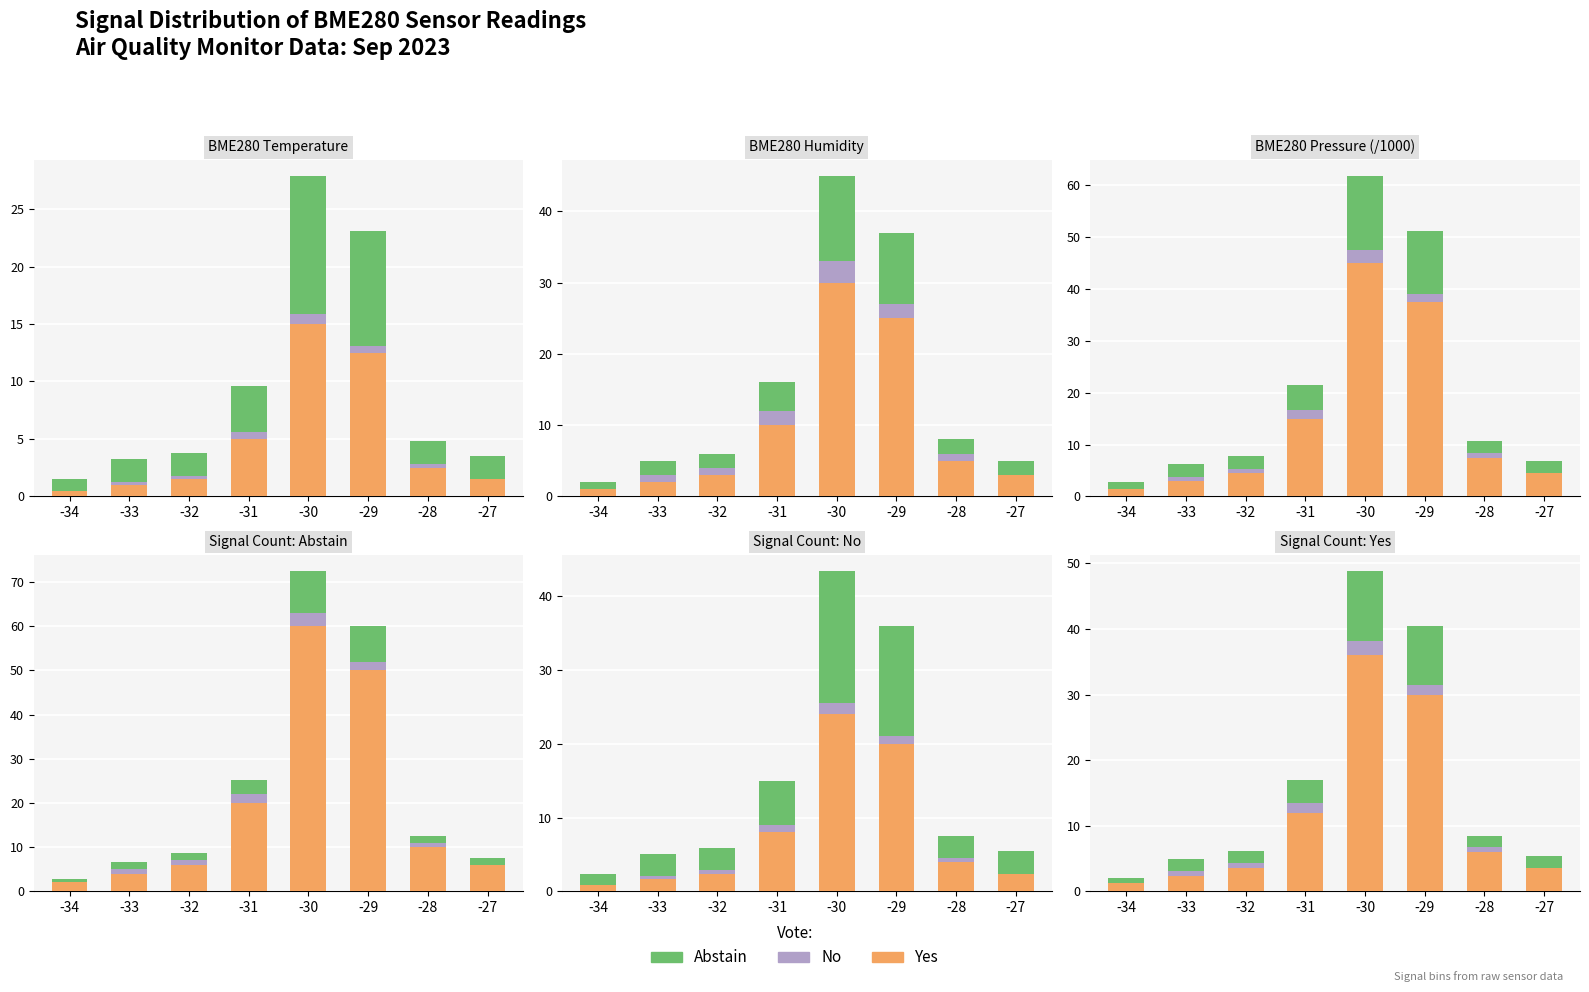

Which series has the largest total across all categories?

Yes